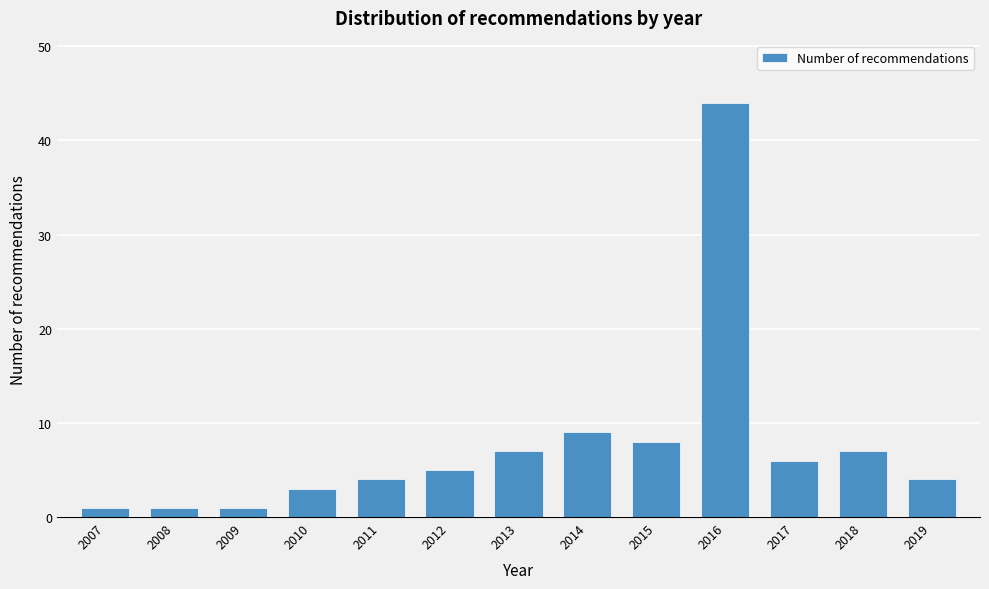

Reading left to right, transcribe all the data shown in this chart.

1	1	1	3	4	5	7	9	8	44	6	7	4